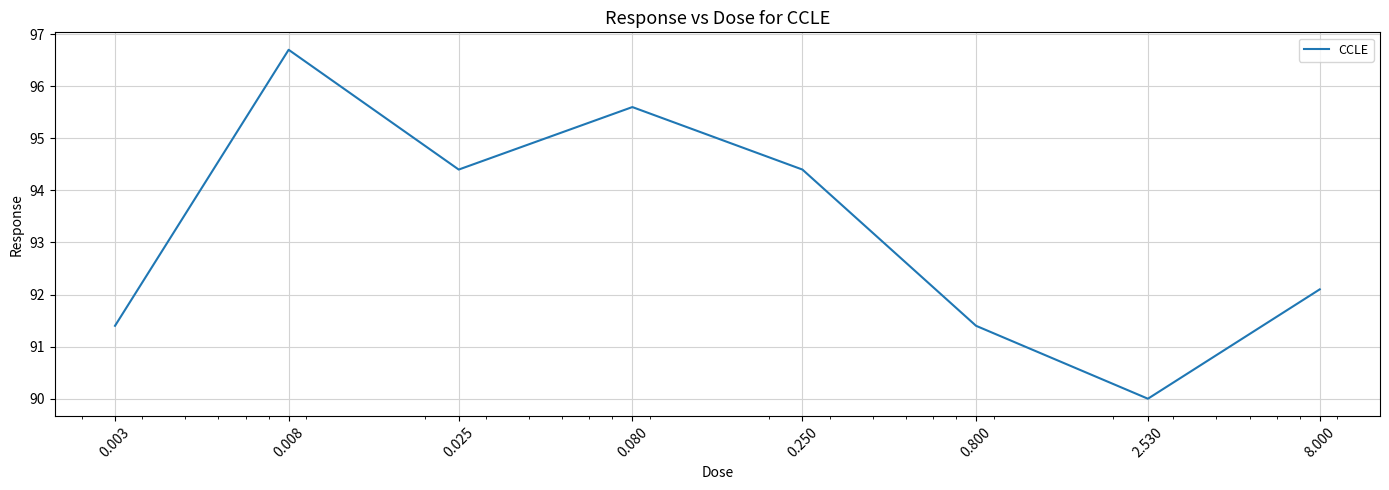

True or false: there are more than 2 points higher than both neighbors.

False